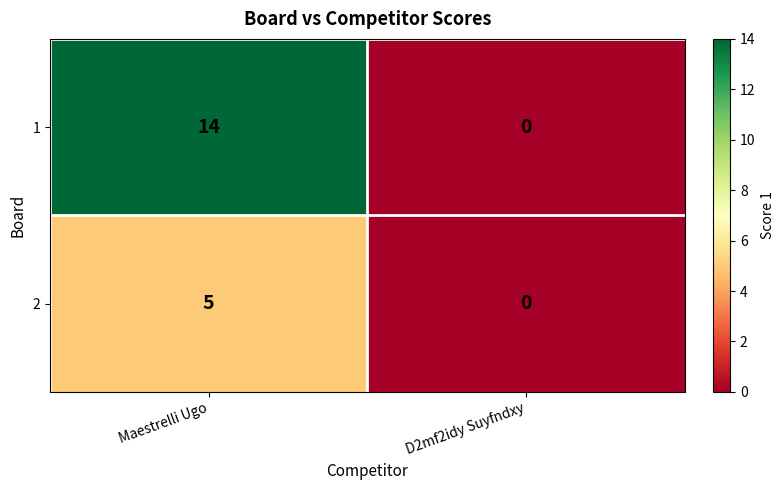

What is the difference between the maximum and minimum values in the 1 series?

14